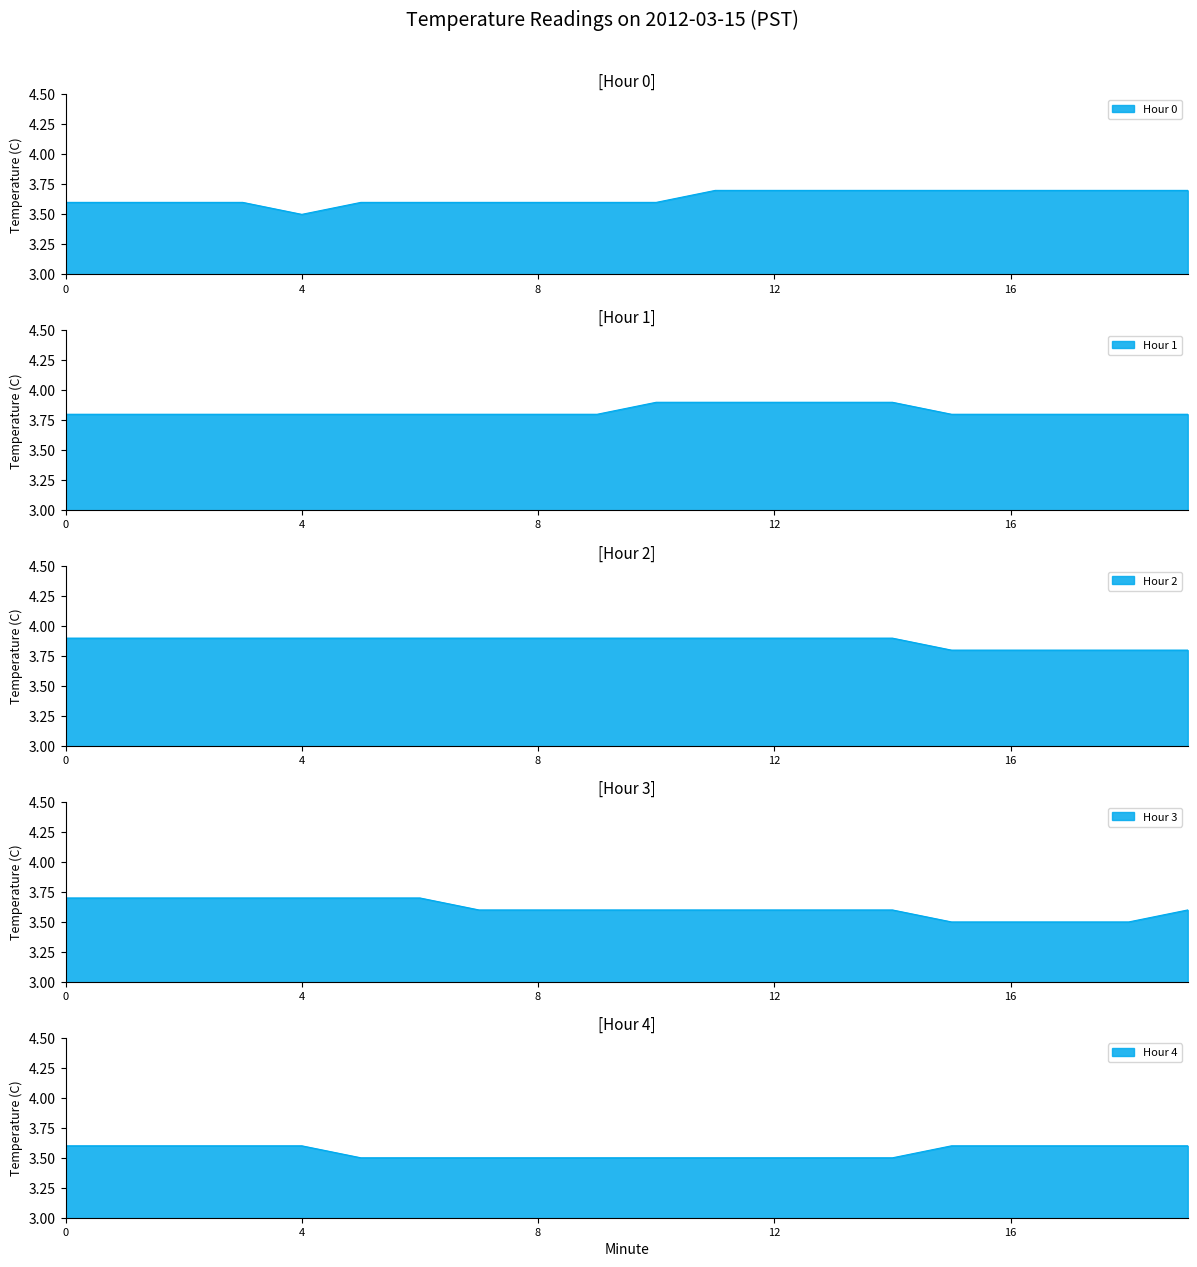

Is the value of Hour 1 at 0 greater than the value of Hour 2 at 12?

No